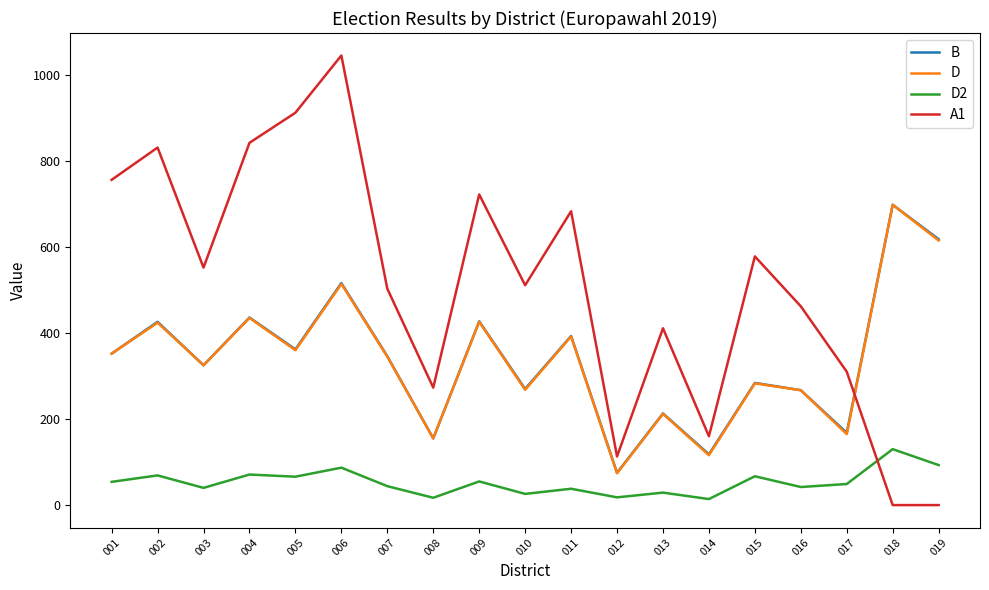

What is the sum of all D values?

6426